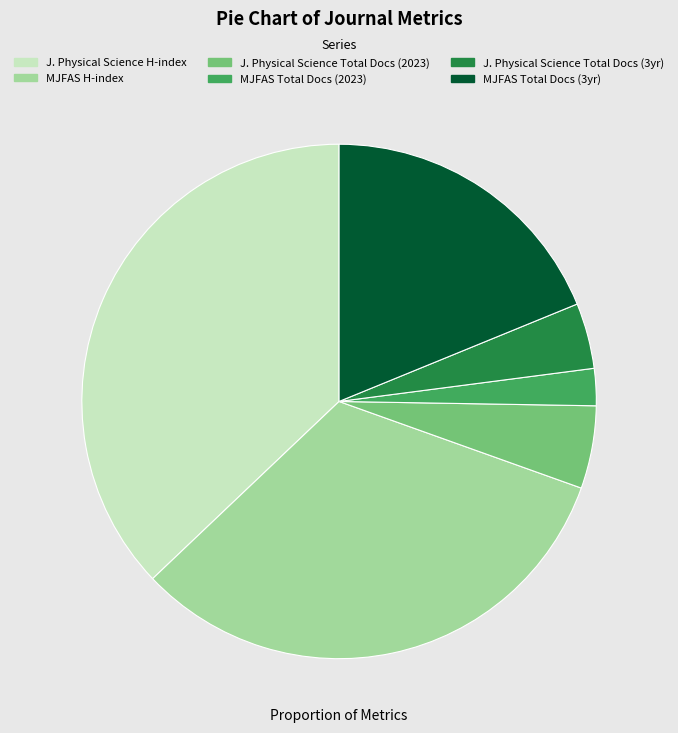

Is there a majority slice in this chart?

No